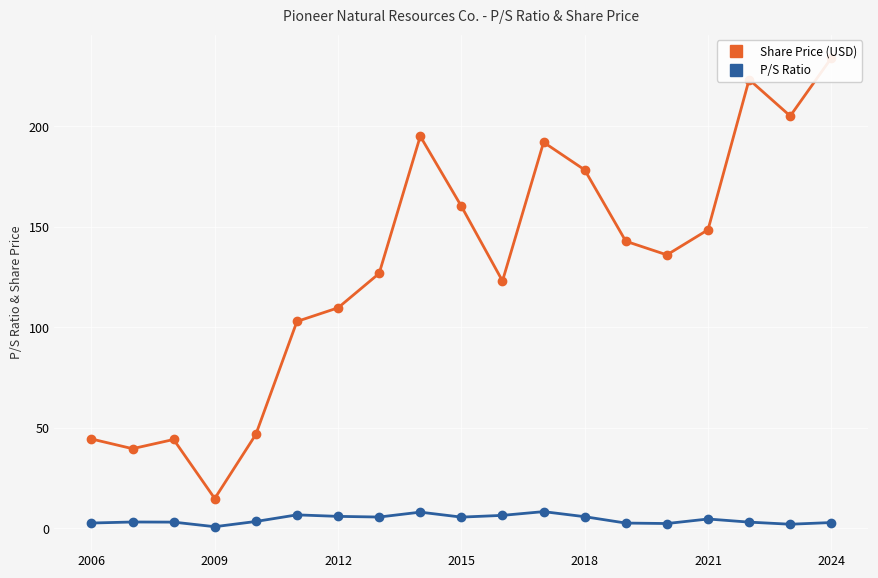

What is the total value across all series at 13?

145.3